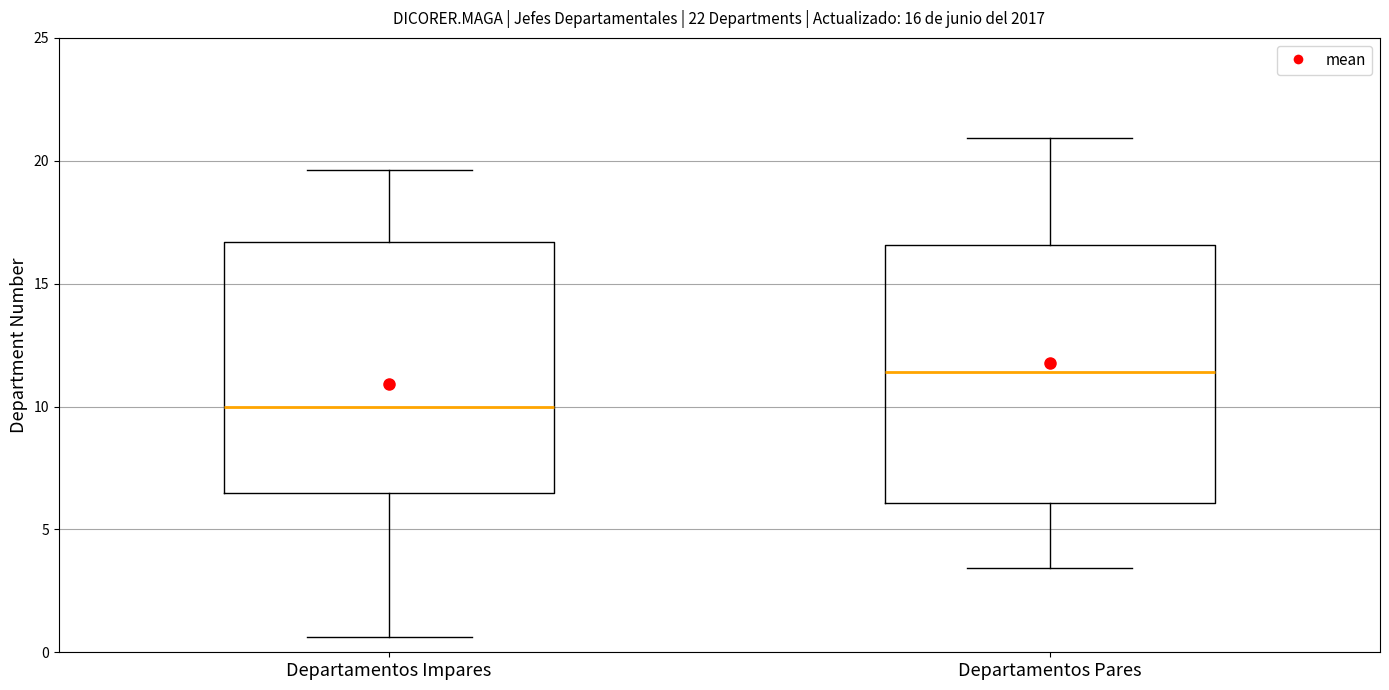

Which box has the highest median line?

Departamentos Pares